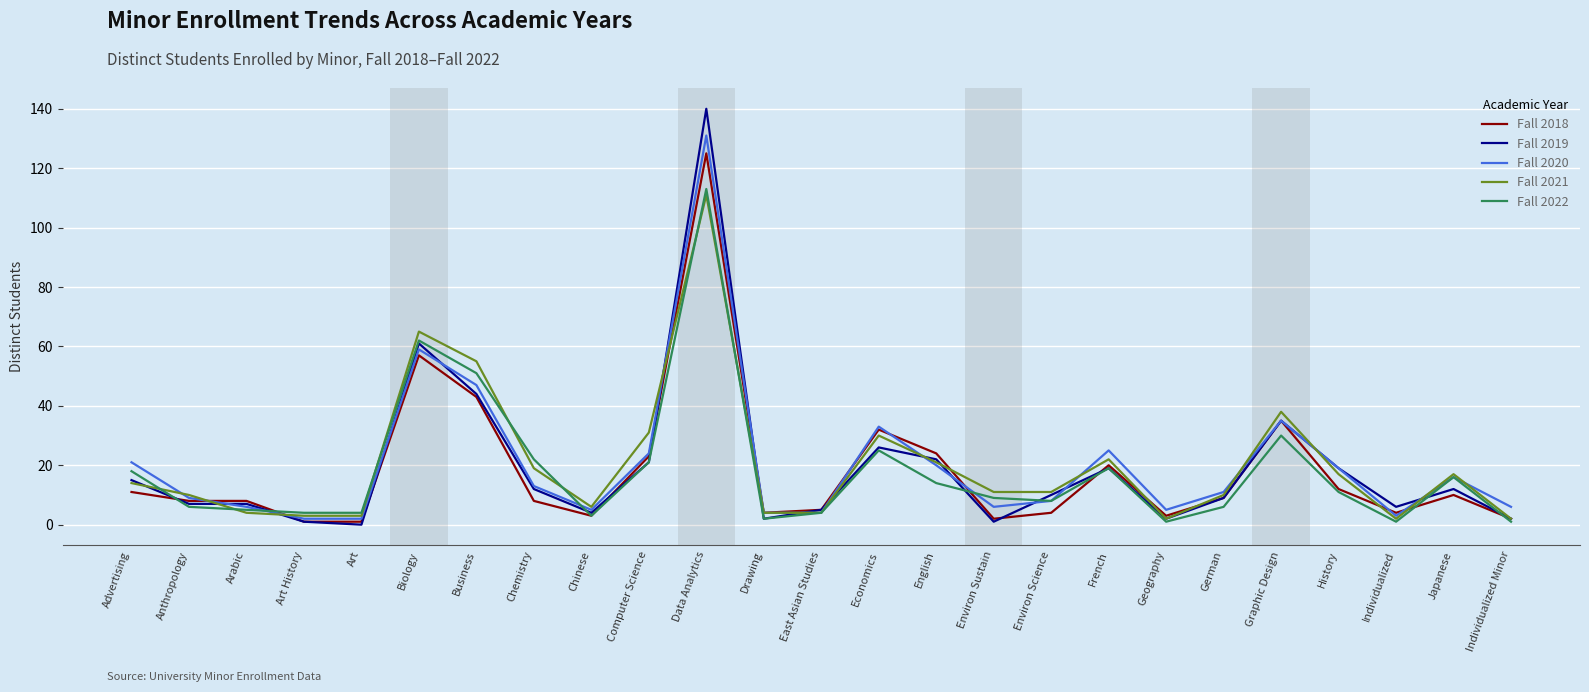

Is the value of Fall 2022 at Environ Science greater than the value of Fall 2018 at East Asian Studies?

Yes